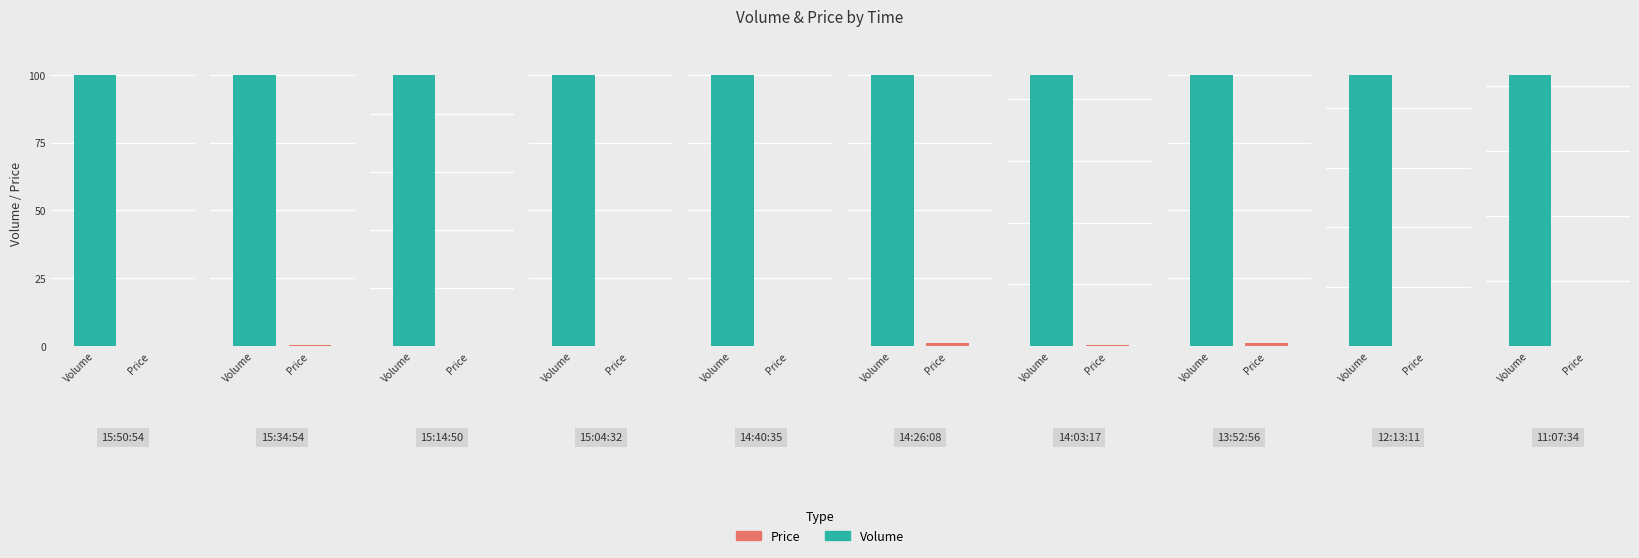

What is the sum of the Price values at 11:07:34 and 15:14:50?

0.2